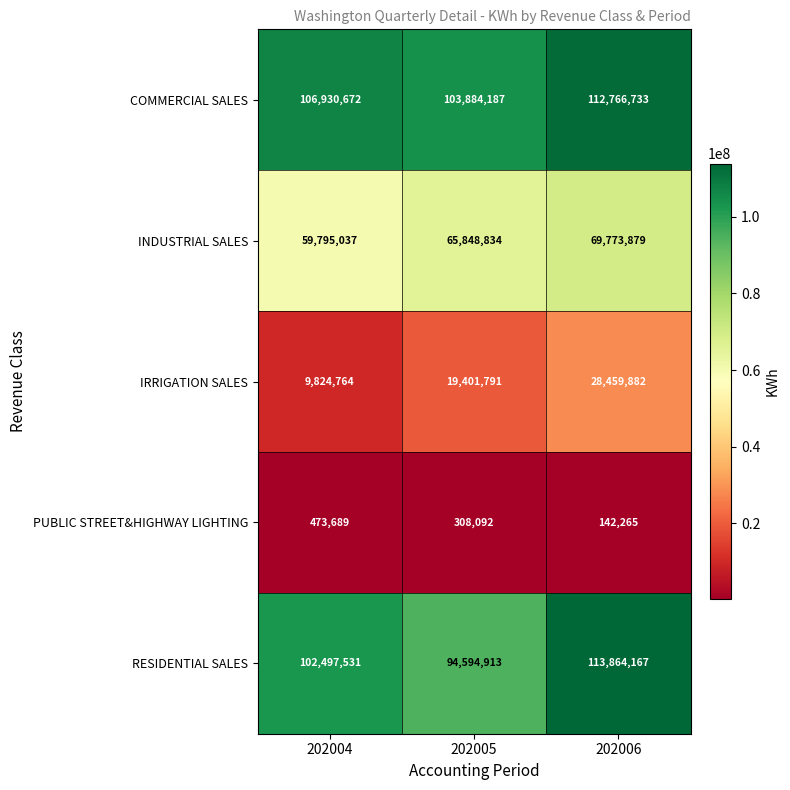

What value does the IRRIGATION SALES series have at 202006, to the nearest 50?

28459900